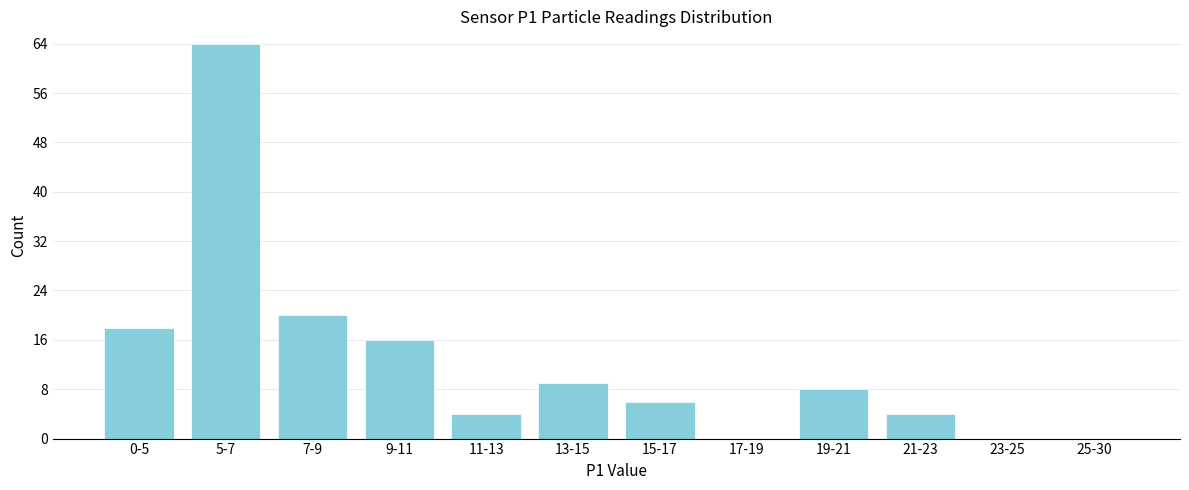

Reading left to right, what are all the values shown in this chart?

0-5=18	5-7=64	7-9=20	9-11=16	11-13=4	13-15=9	15-17=6	17-19=0	19-21=8	21-23=4	23-25=0	25-30=0